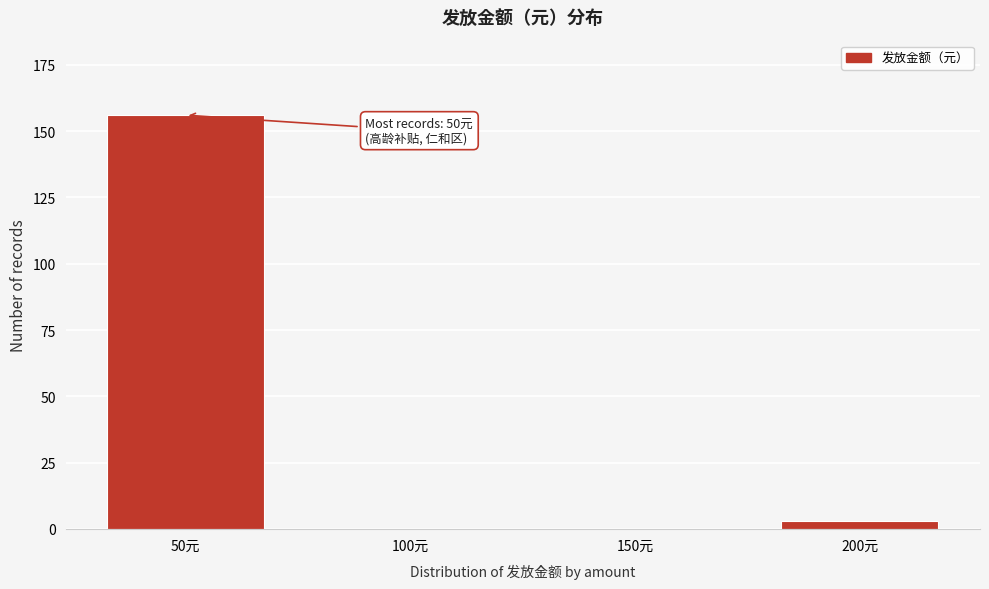

Reading right to left, list all the values displayed in this chart.

200元=3	150元=0	100元=0	50元=156